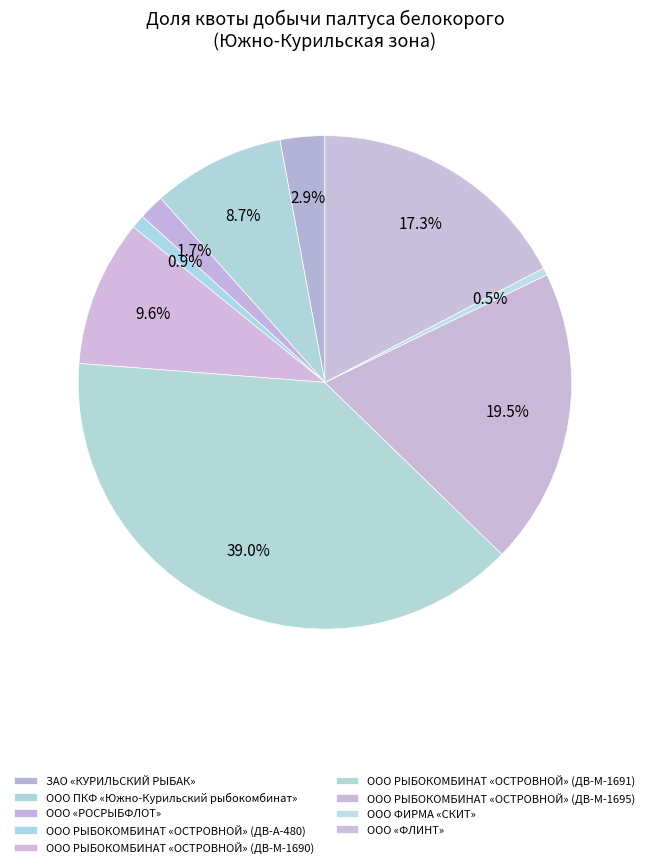

How many segments does this pie chart have?

9